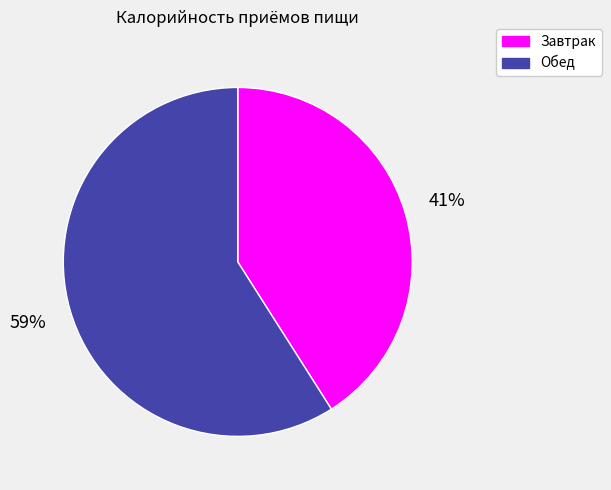

What percentage is the Завтрак slice, to the nearest percent?

41%